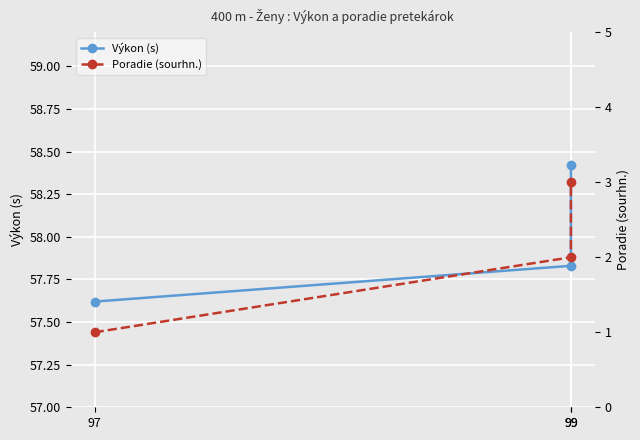

What is the sum of the Výkon (s) values at 99 and 99?

116.2